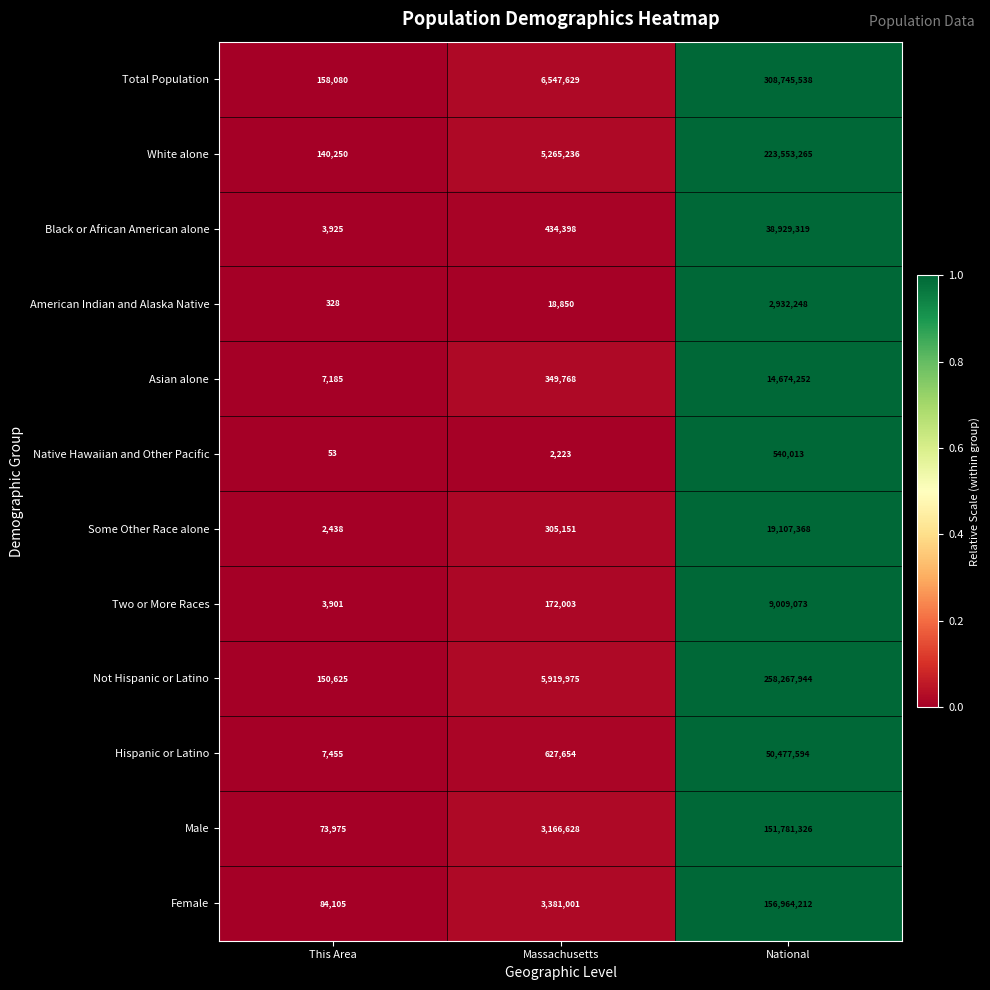

What value does the Hispanic or Latino series have at Massachusetts, to the nearest 10?

627650